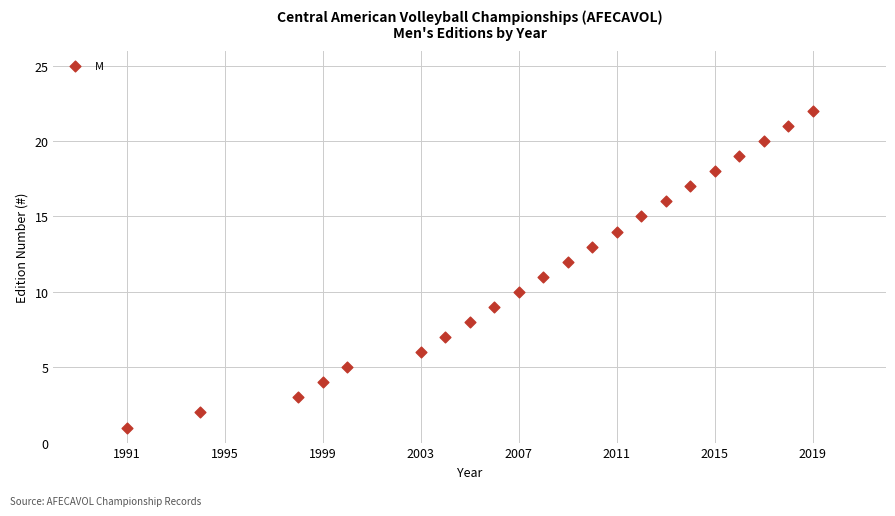

What is the range of X values (max minus min)?

28